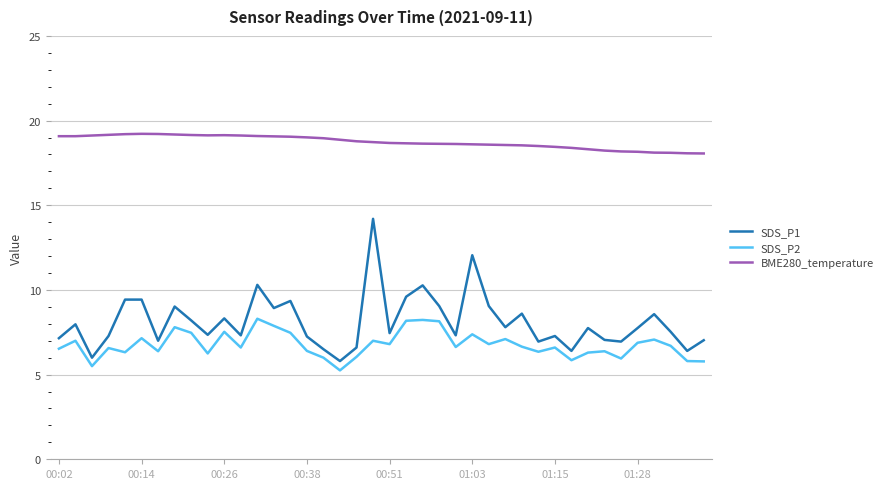

What is the minimum value for SDS_P1?

5.8